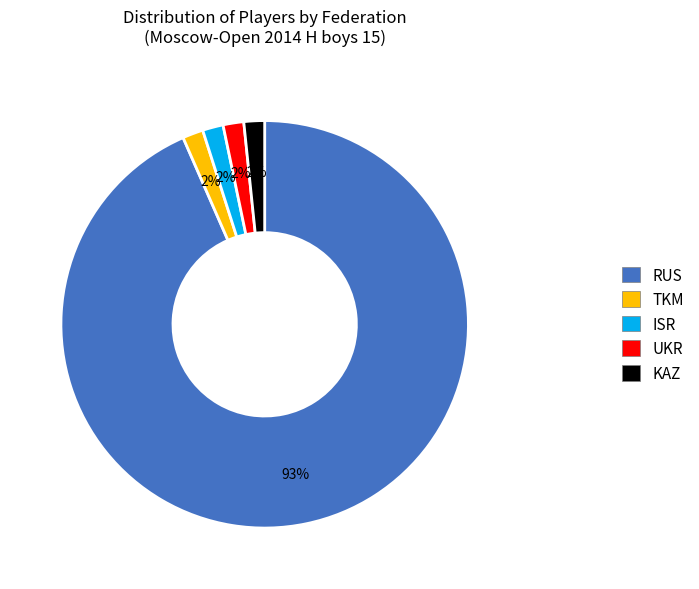

True or false: UKR accounts for 2% of the total.

True